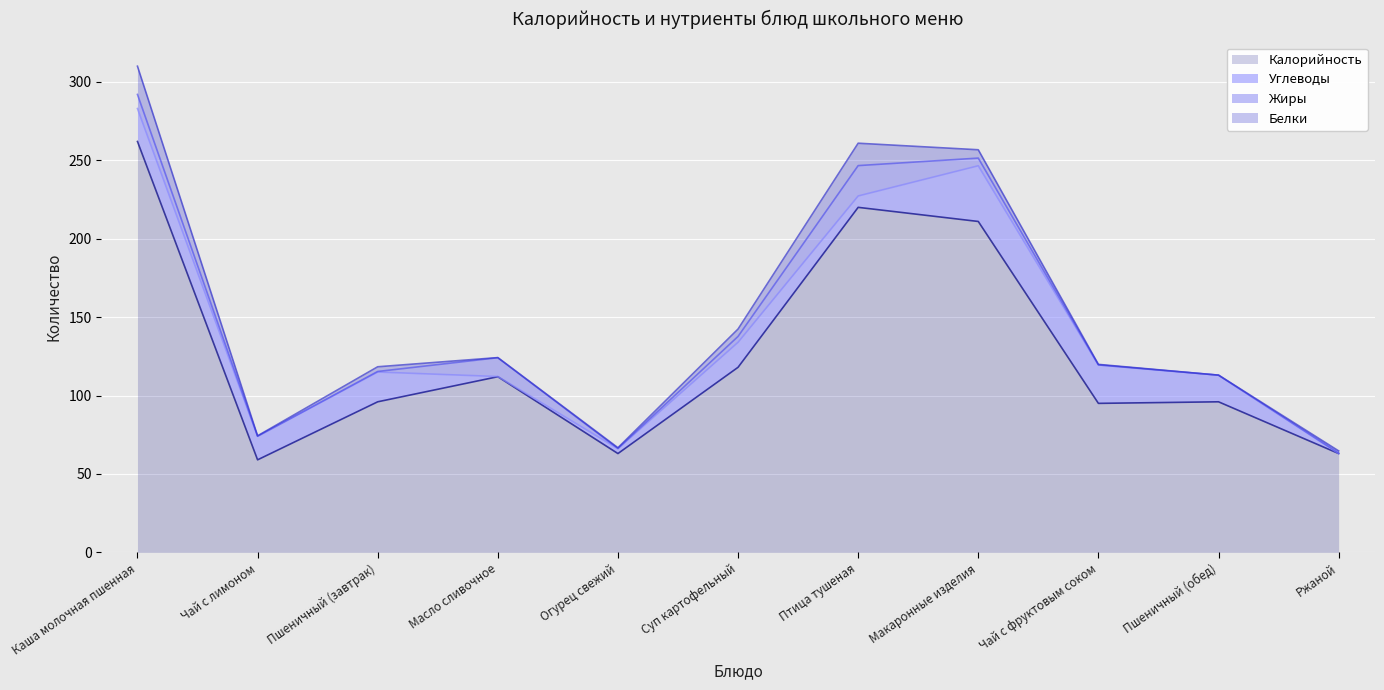

How many lines are shown in the chart?

4